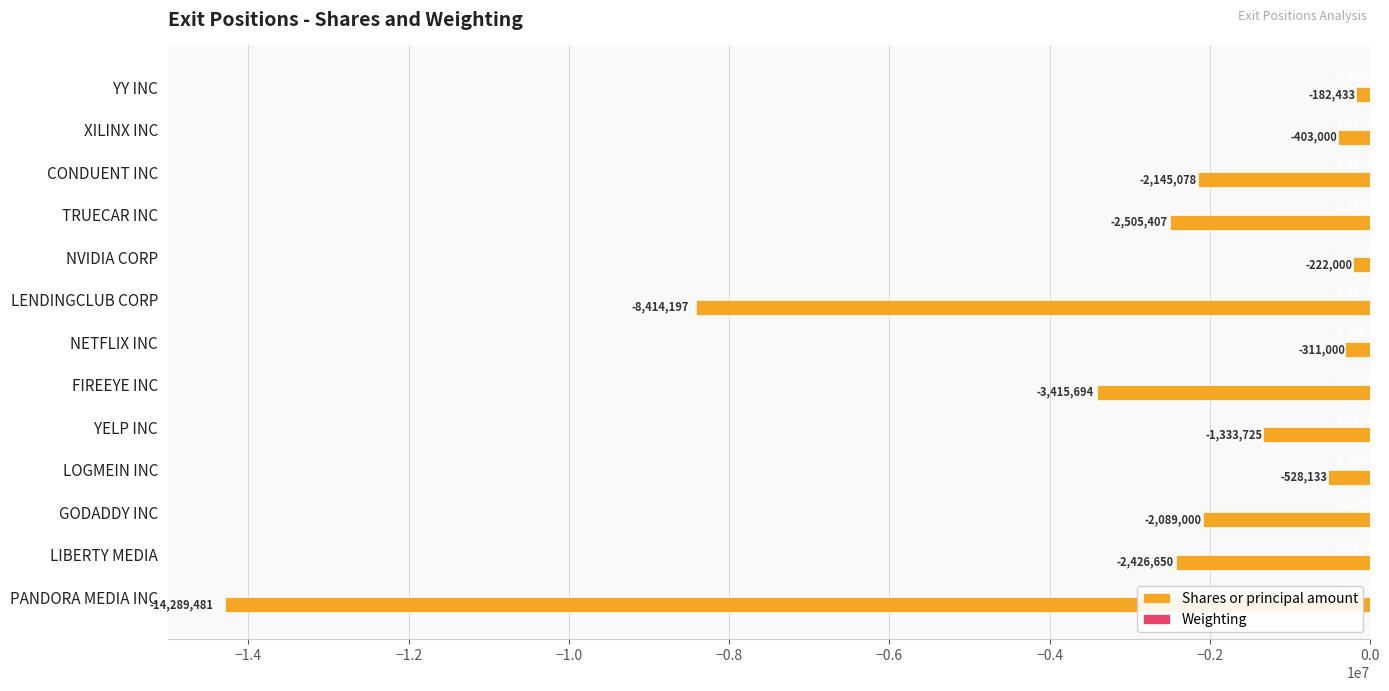

Which series changed the most between TRUECAR INC and NETFLIX INC?

Shares or principal amount